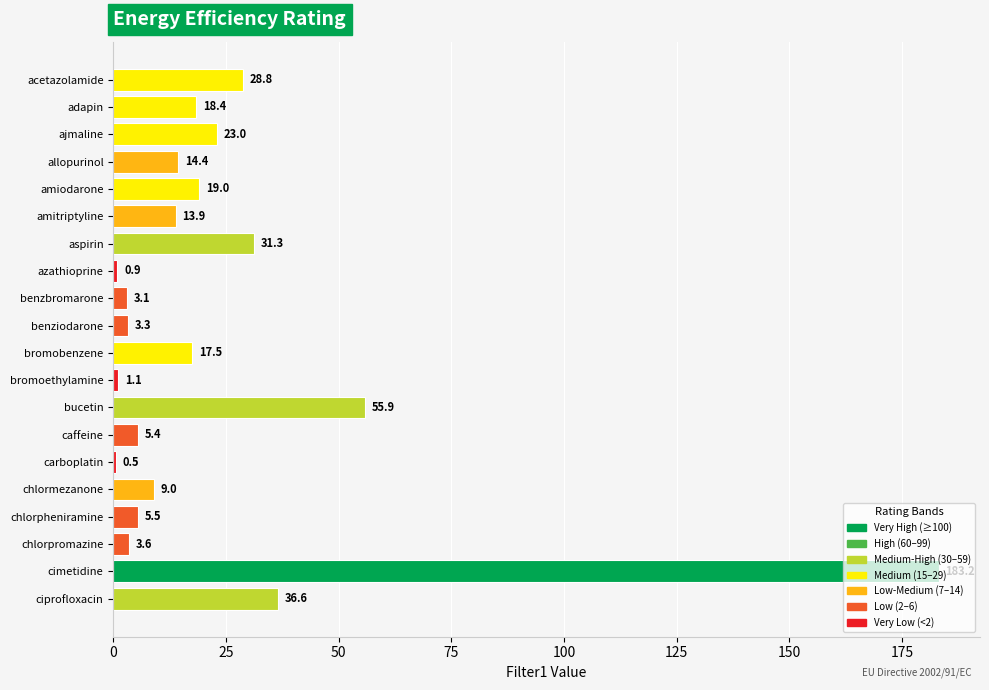

What is the maximum value shown in the chart?

183.2